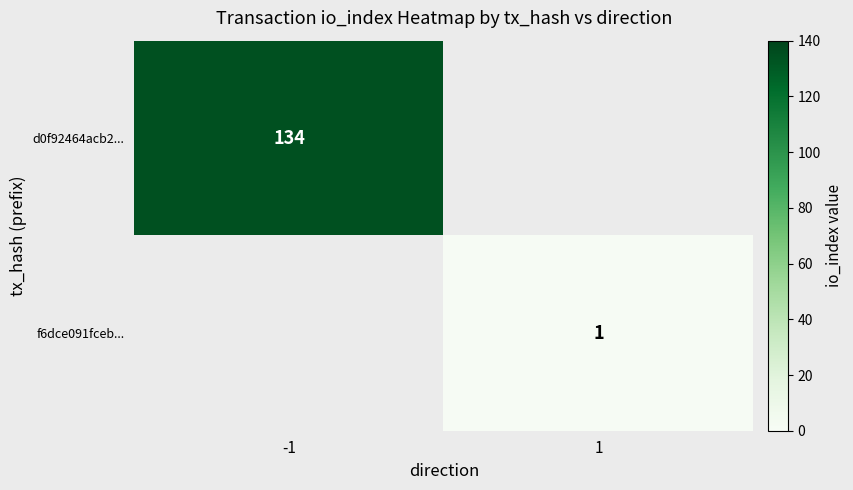

The value of d0f92464acb2... at -1 is 223. True or false?

False